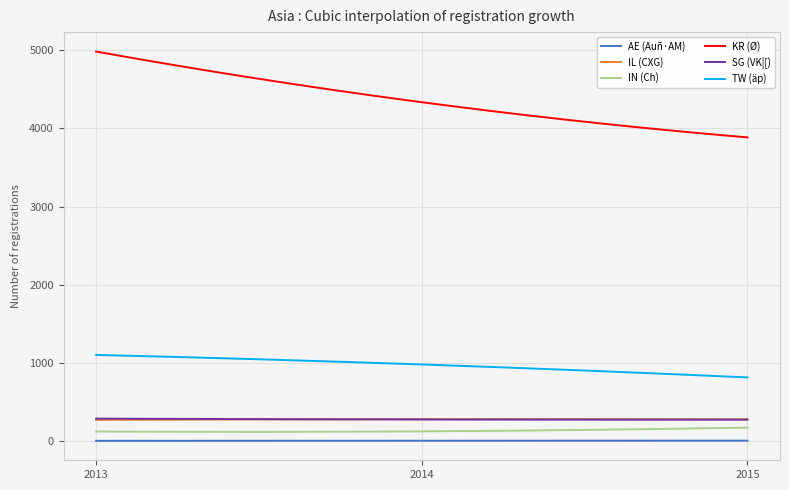

Which series has the largest total across all categories?

KR (Ø)